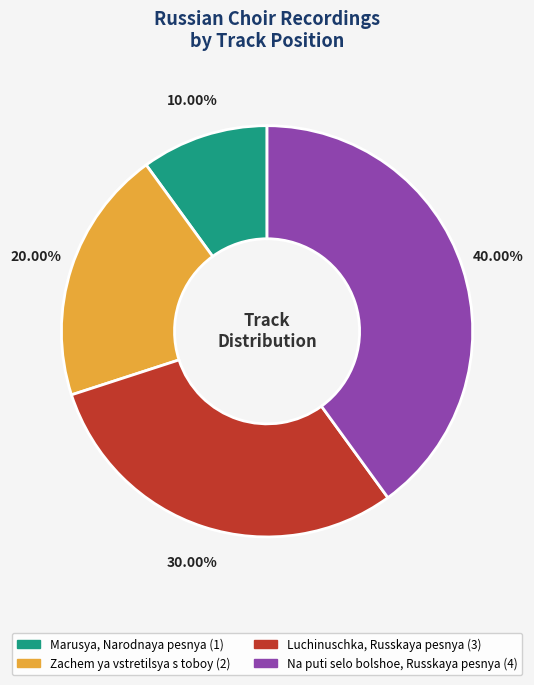

Which has a higher value, Na puti selo bolshoe, Russkaya pesnya or Zachem ya vstretilsya s toboy?

Na puti selo bolshoe, Russkaya pesnya